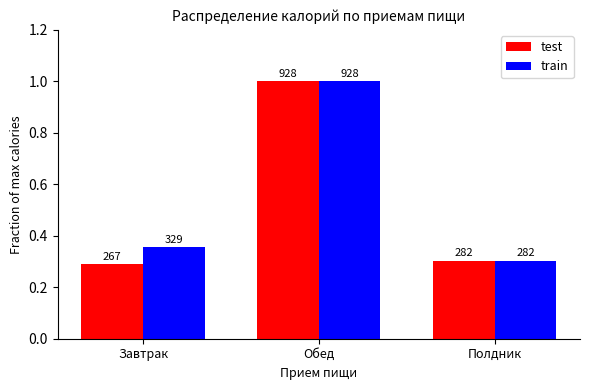

What is the difference between the train values at Полдник and Завтрак?

0.1